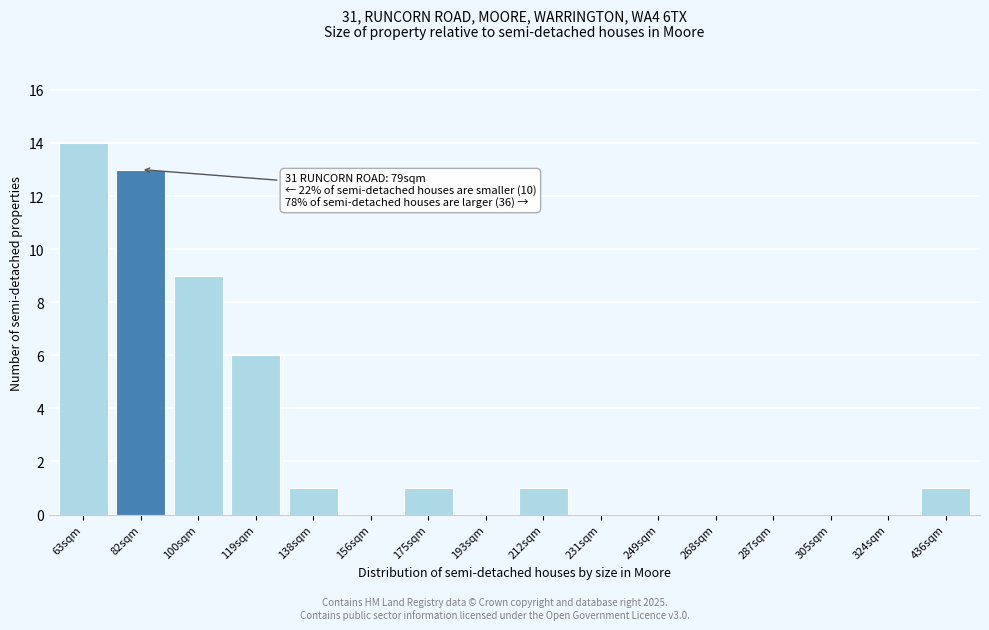

Reading right to left, list all the values displayed in this chart.

436sqm=1	324sqm=0	305sqm=0	287sqm=0	268sqm=0	249sqm=0	231sqm=0	212sqm=1	193sqm=0	175sqm=1	156sqm=0	138sqm=1	119sqm=6	100sqm=9	82sqm=13	63sqm=14